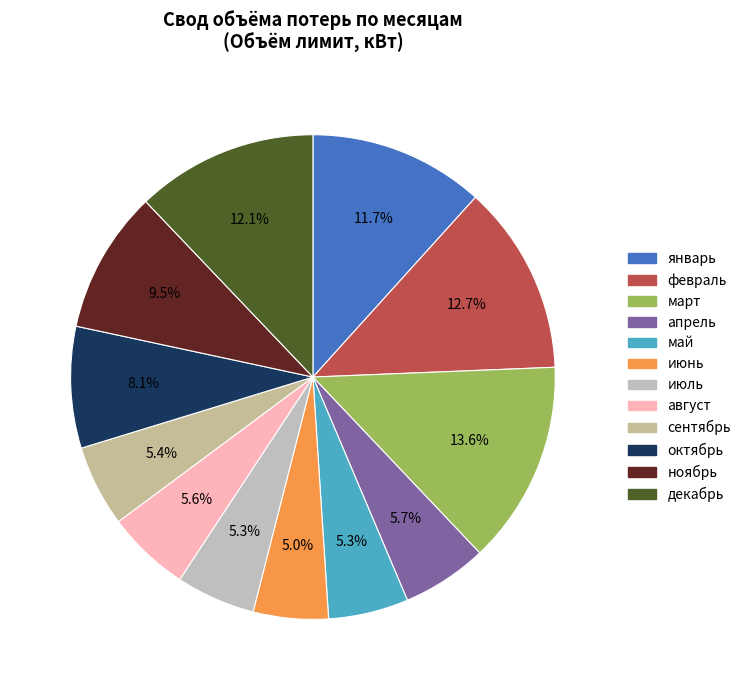

What is the largest slice in the pie chart?

март